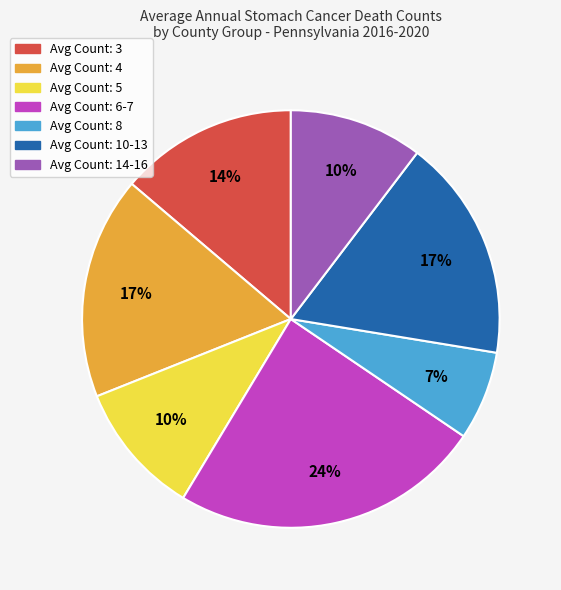

Does any single category account for the majority?

No